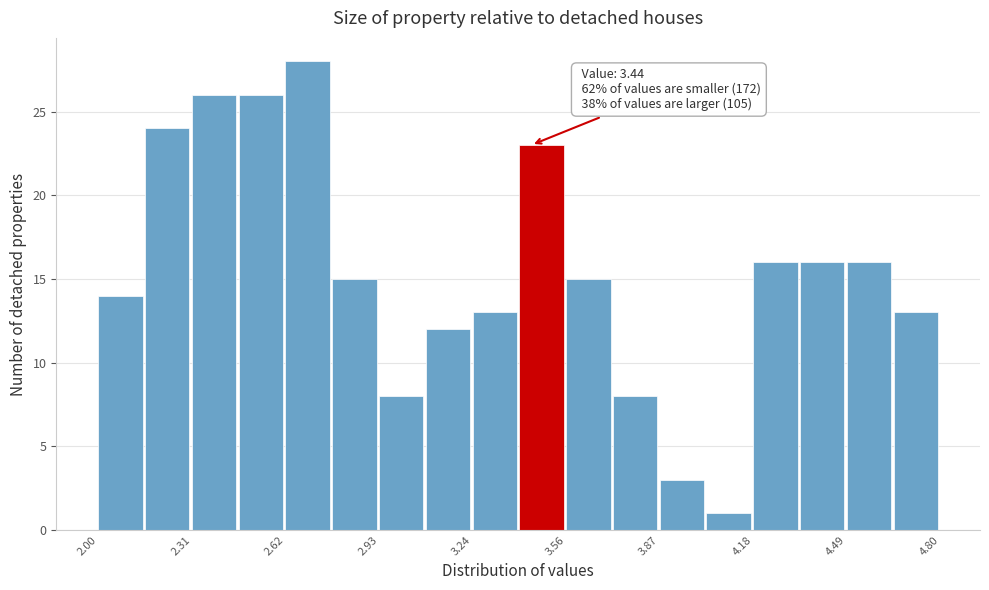

Around what value on the x-axis is the tallest bar? Give the approximate position of its centre, as read against the axis.

2.70